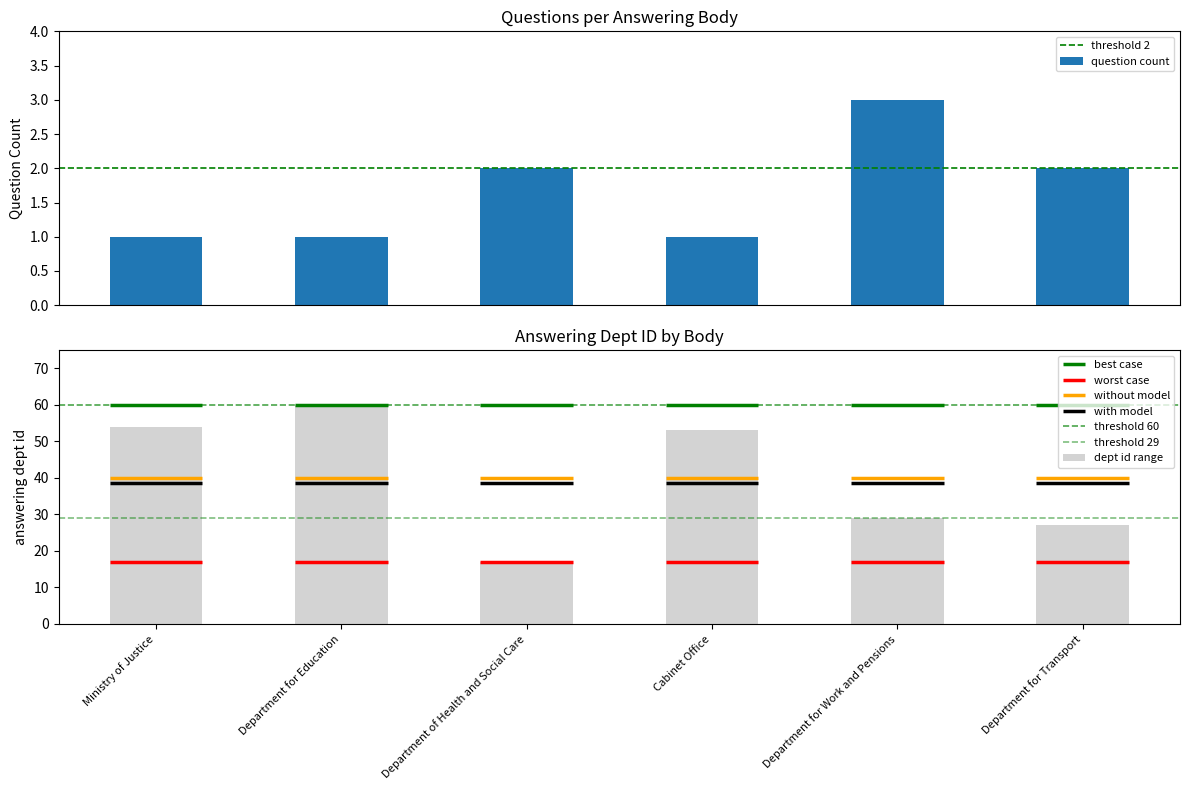

Does the chart contain stacked bars?

No